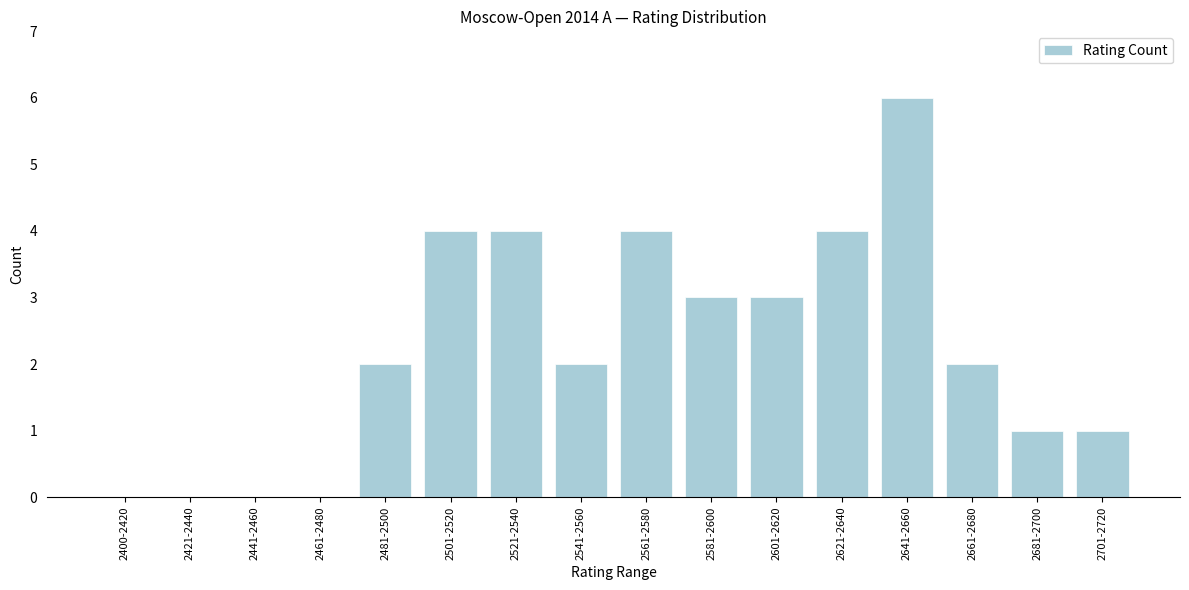

Reading left to right, transcribe all the data shown in this chart.

2400-2420=0	2421-2440=0	2441-2460=0	2461-2480=0	2481-2500=2	2501-2520=4	2521-2540=4	2541-2560=2	2561-2580=4	2581-2600=3	2601-2620=3	2621-2640=4	2641-2660=6	2661-2680=2	2681-2700=1	2701-2720=1